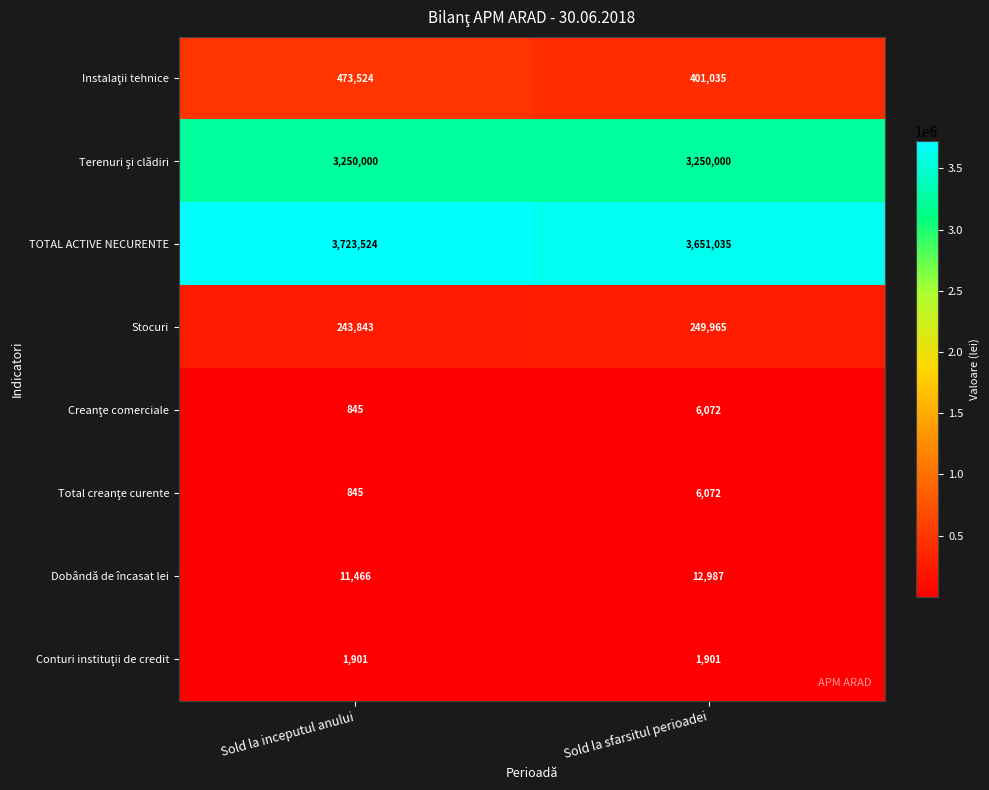

What is the spread (max minus min) of values at Sold la sfarsitul perioadei?

3649134